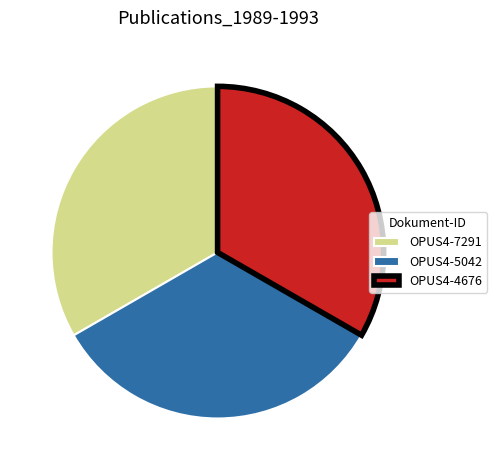

What is the ratio of the value at OPUS4-4676 to the value at OPUS4-7291?

1.0